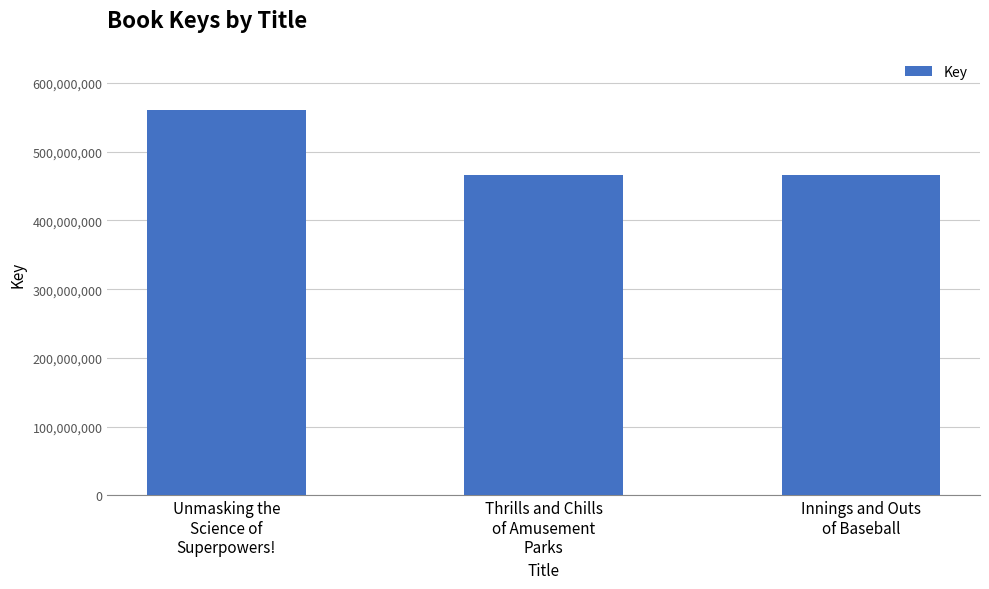

What is the label of the 2nd bar from the right?

Thrills and Chills
of Amusement
Parks